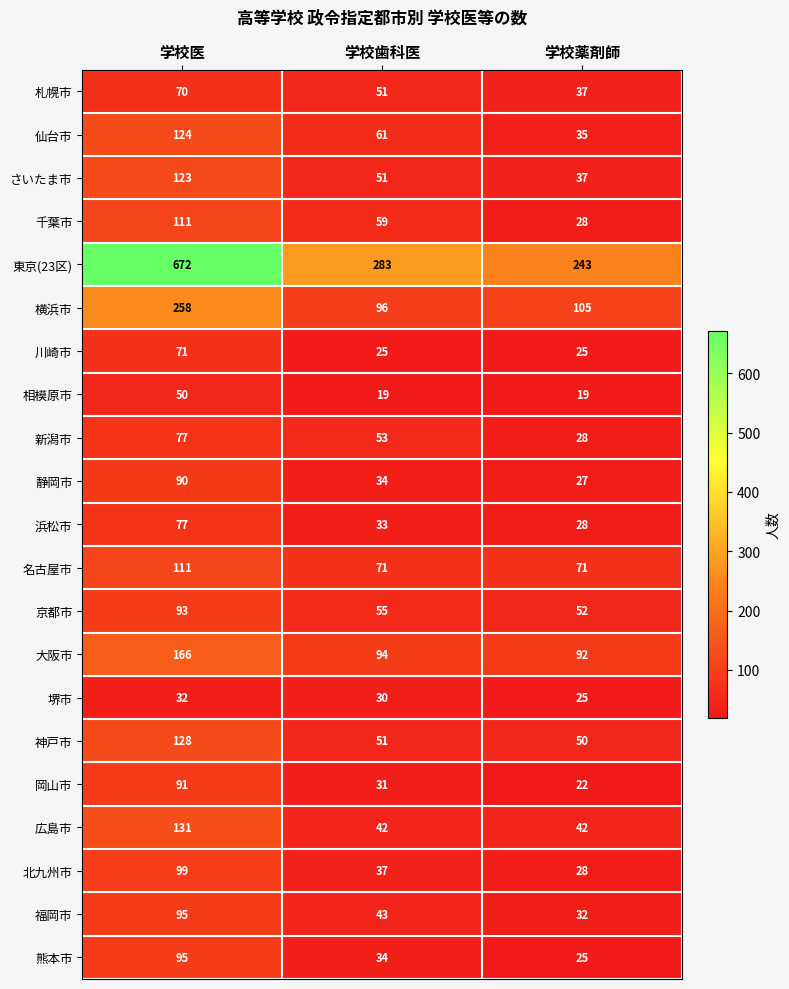

Which series has the largest total across all categories?

東京(23区)